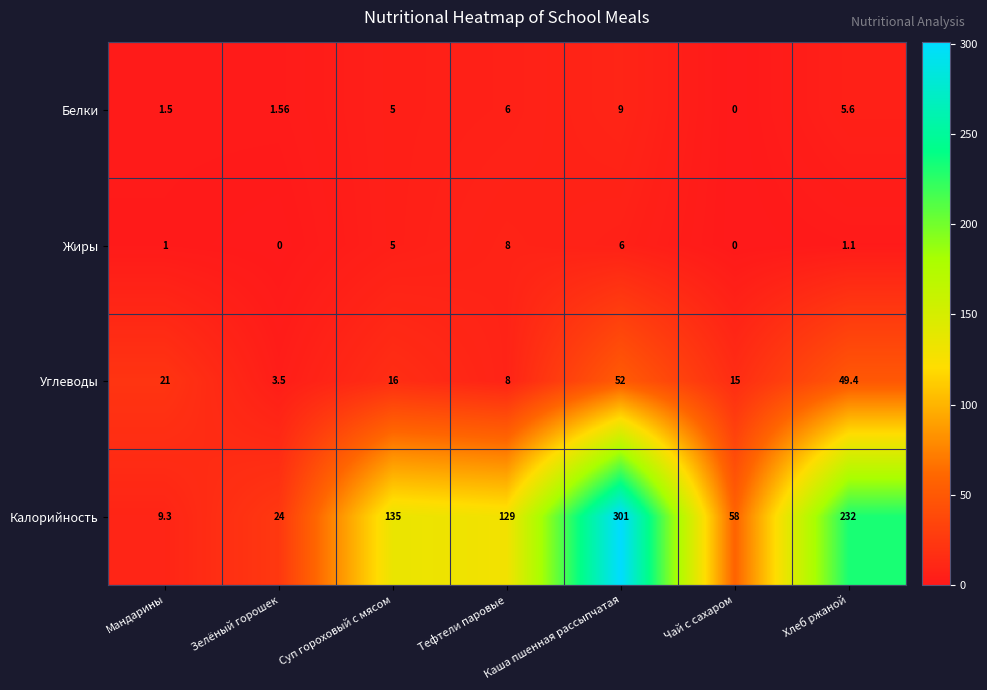

Where is Белки nearest to the value 4?

Суп гороховый с мясом